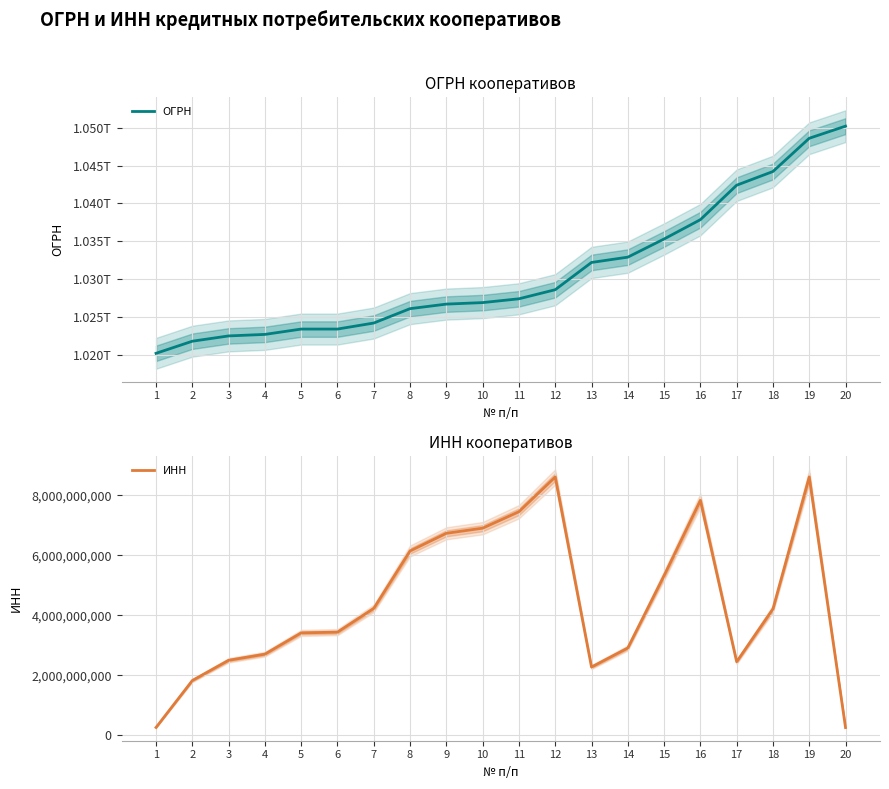

Reading right to left, transcribe all the data shown in this chart.

ОГРН: 1050202276640	1048600400232	1044212002020	1042401224580	1037851009976	1035300279486	1032901981969	1032200991437	1028601391180	1027402825482	1026900539654	1026701431811	1026101926729	1024202003198	1023405765250	1023404975362	1022700649730	1022500507590	1021800991871	1020201847753
ИНН: 260008026	8607009489	4212126796	2452029312	7826703835	5321092179	2911004250	2276005722	8606000099	7450029323	6902024723	6731028605	6143040482	4230005963	3438200496	3414014437	2706022137	2501010370	1827018260	263007648